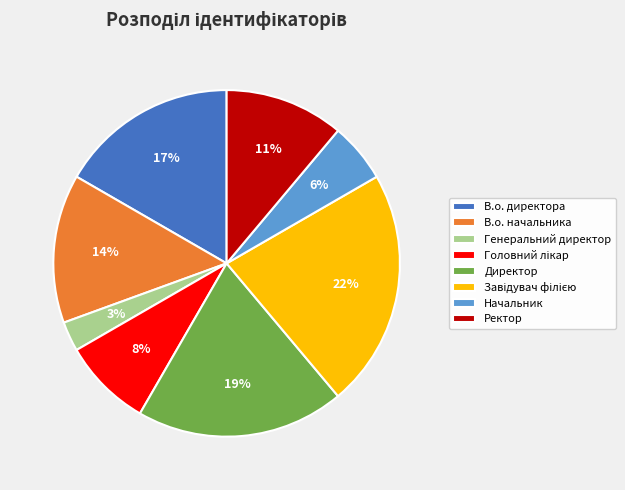

True or false: В.о. начальника accounts for 14% of the total.

True